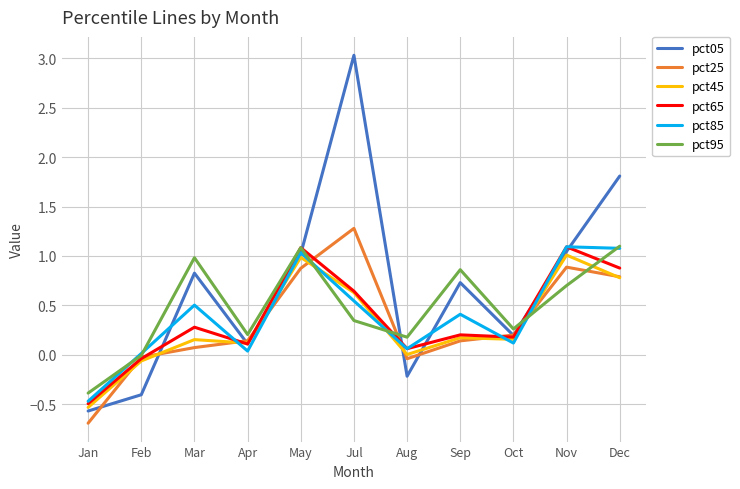

Count the number of categories in the chart.

11